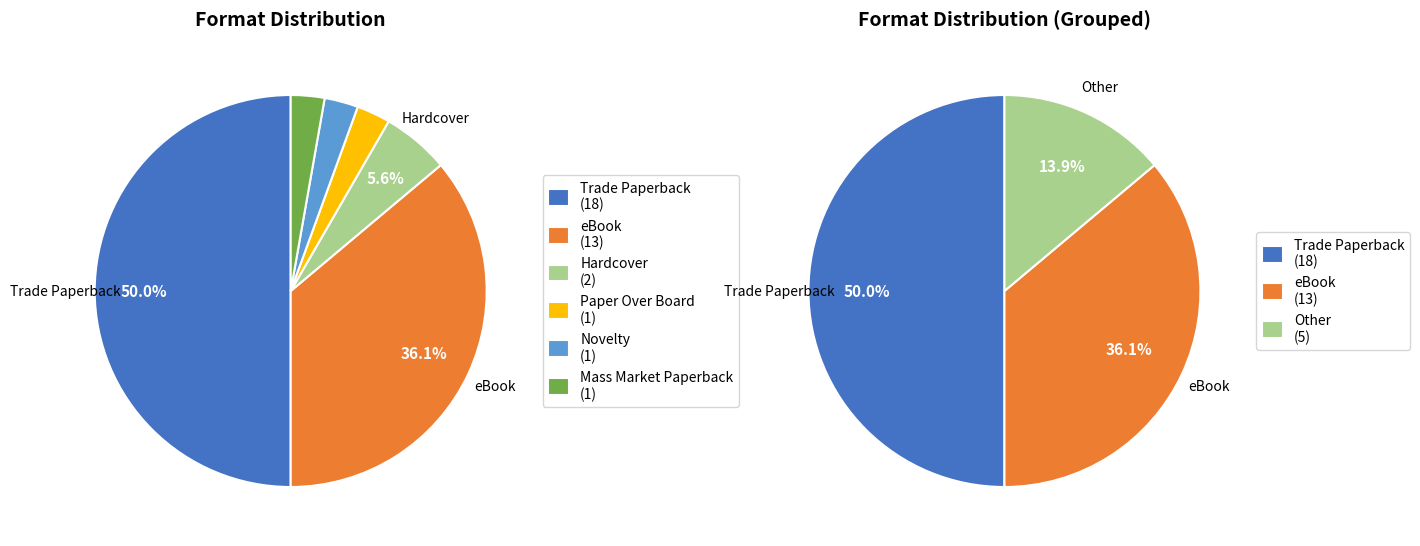

Which slice is the smallest?

Paper Over Board